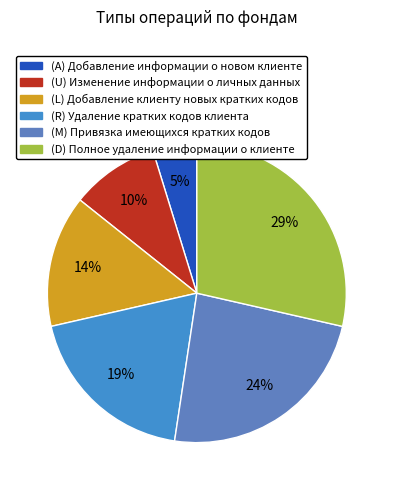

What is the ratio of the value at (A) Добавление информации о новом клиенте to the value at (U) Изменение информации о личных данных?

0.5